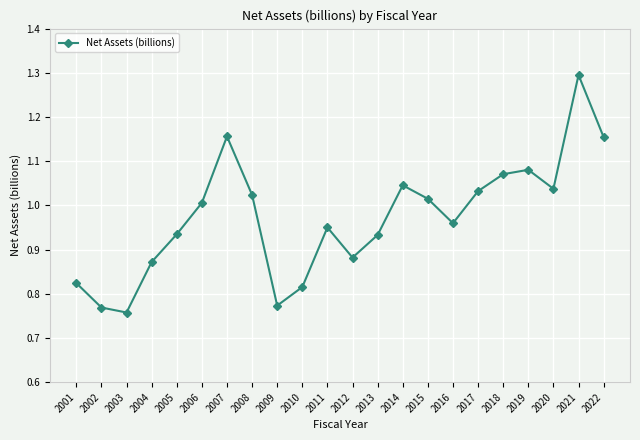

At which category does the chart reach its minimum across all series?

2003